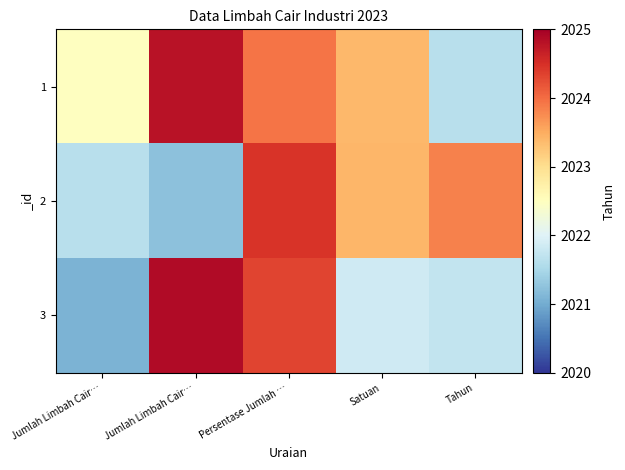

Rank the series by their maximum value, from lowest to highest.

2, 1, 3